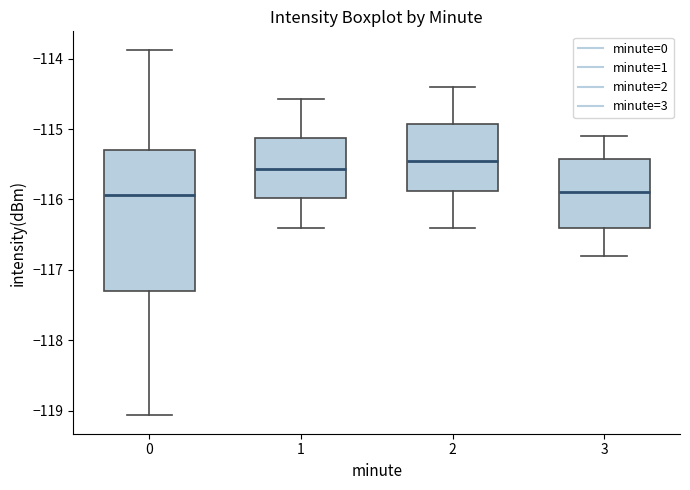

Which box is the tallest, from its lower edge to its upper edge?

0